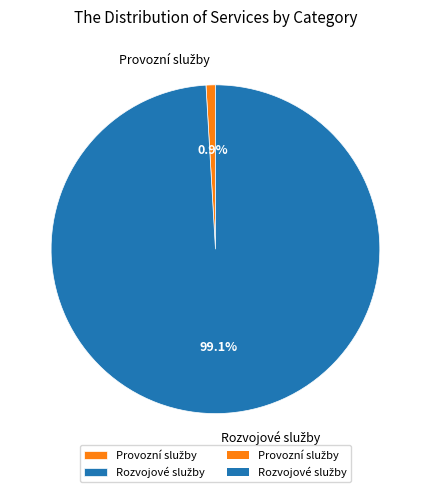

How many segments does this pie chart have?

2